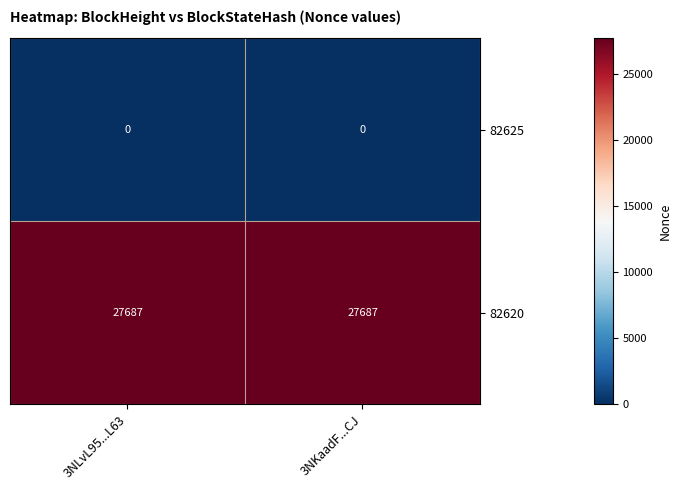

What is the spread (max minus min) of values at 3NKaadF...CJ?

27687